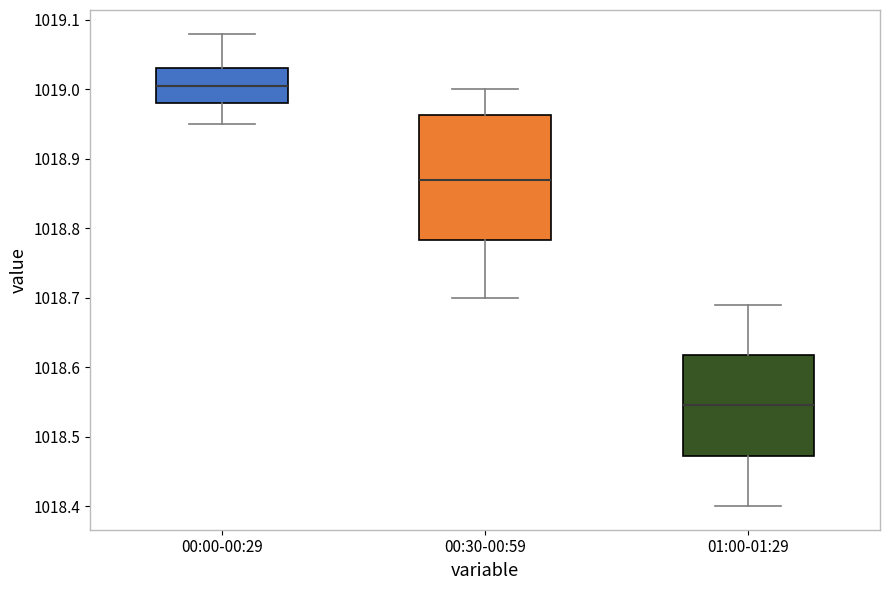

Comparing the boxes themselves (not the whiskers), which one is the tallest?

00:30-00:59